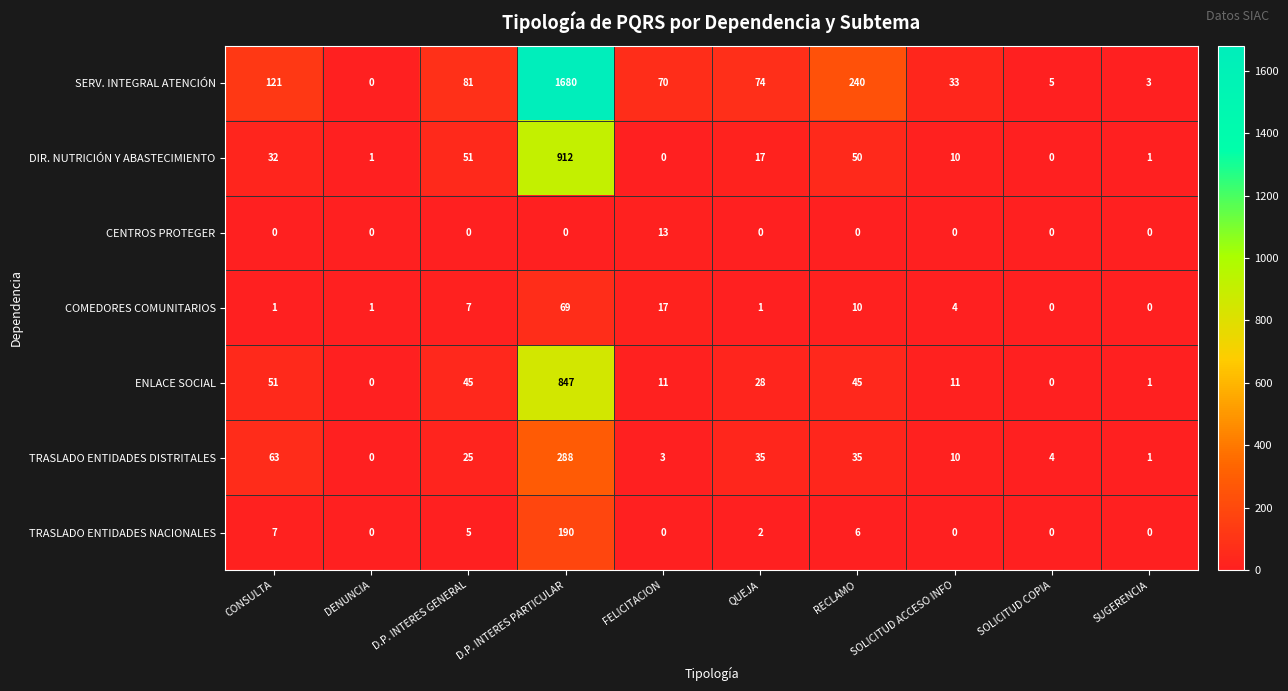

Which series has the widest spread of values?

SERV. INTEGRAL ATENCIÓN